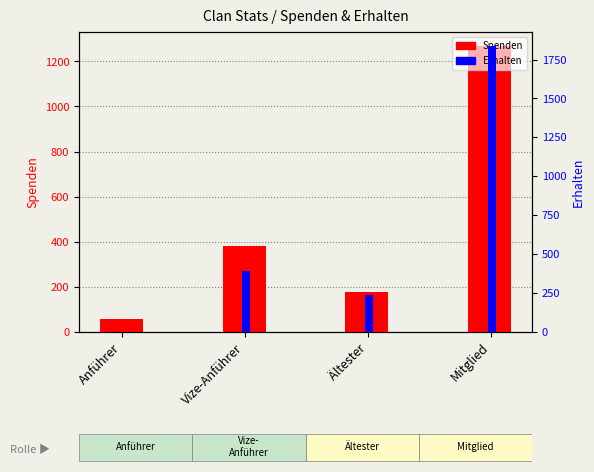

How many bars are there in total?

8